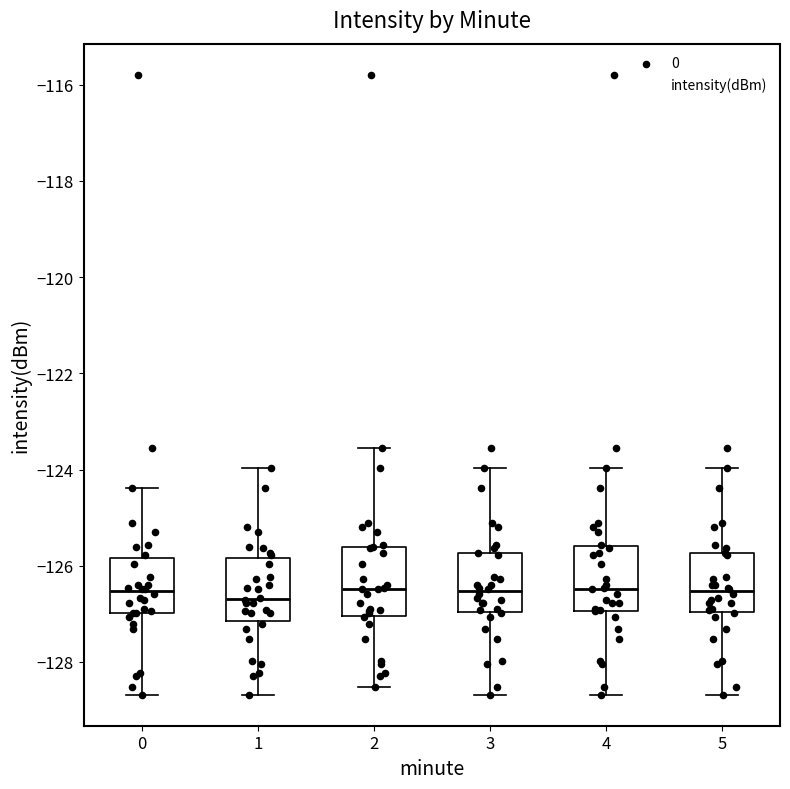

Where is the lower edge of the box at x = 1 on the y-axis? The values are not printed on the chart, so give them approximately, as read against the axis.

-127.2